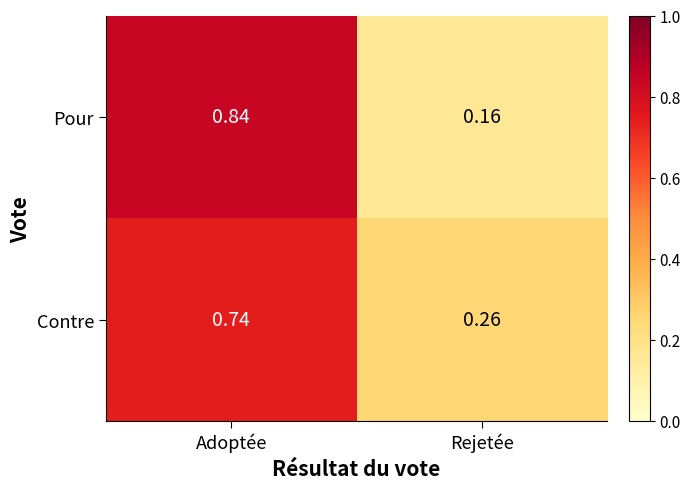

At which category is the sum across all series the highest?

Adoptée